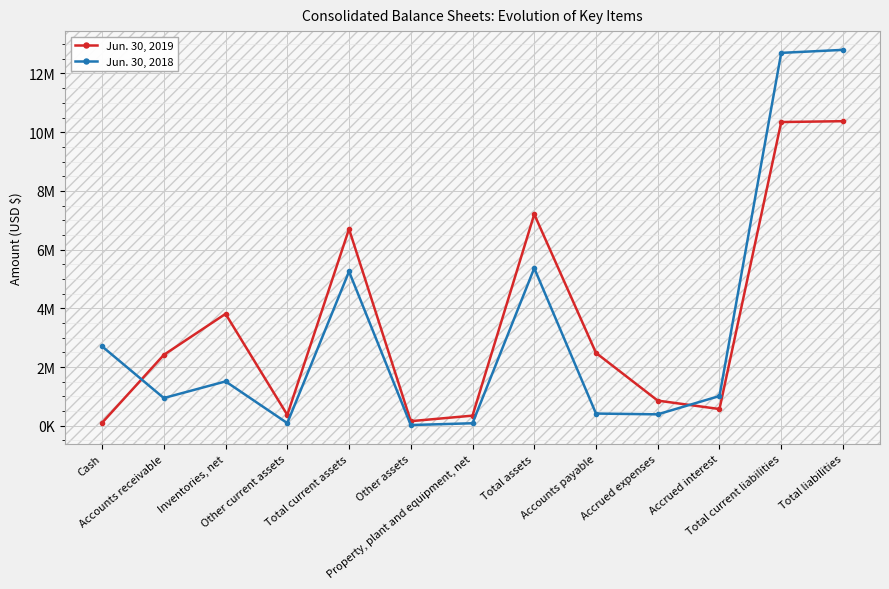

Read the Jun. 30, 2019 value at Total assets.

7206000